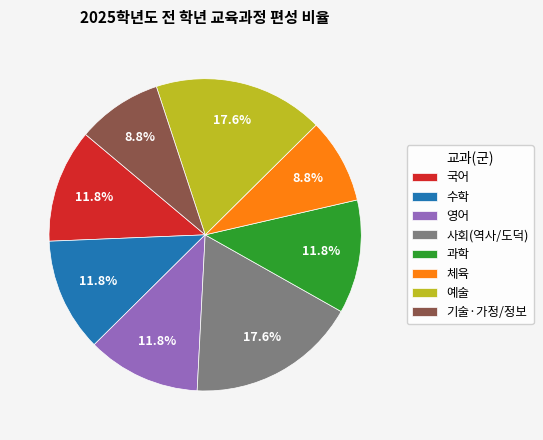

Between 사회(역사/도덕) and 영어, which is larger?

사회(역사/도덕)